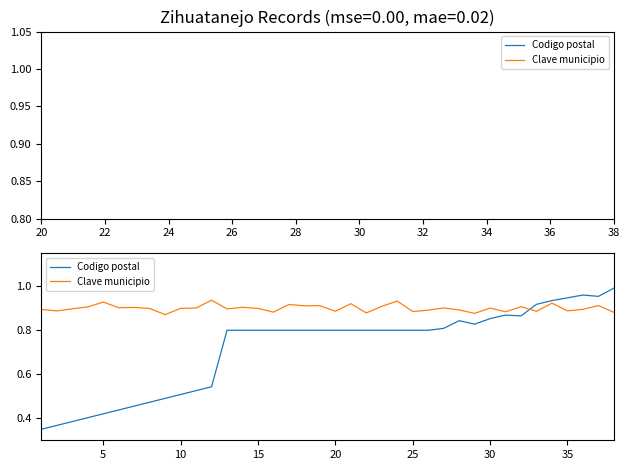

Is it true that Clave municipio equals 0.9 at 10?

True